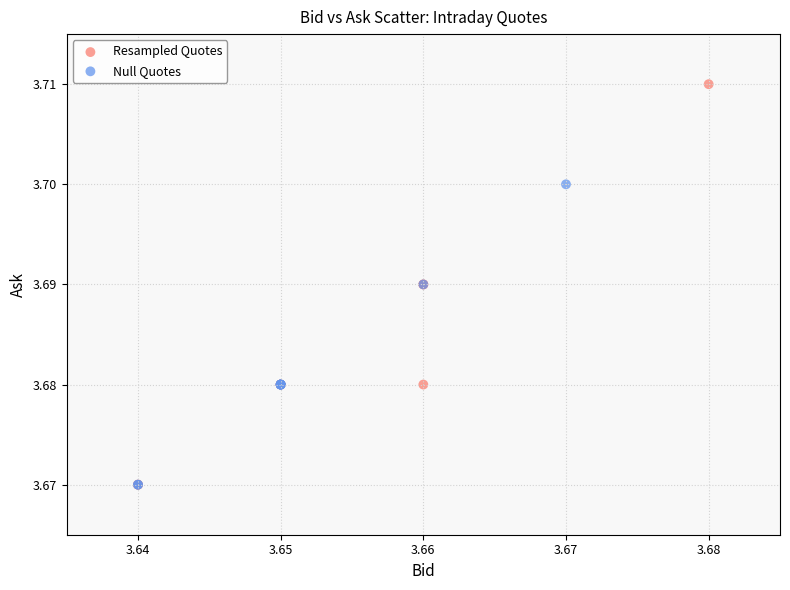

Which series has the widest spread of Y values?

Resampled Quotes